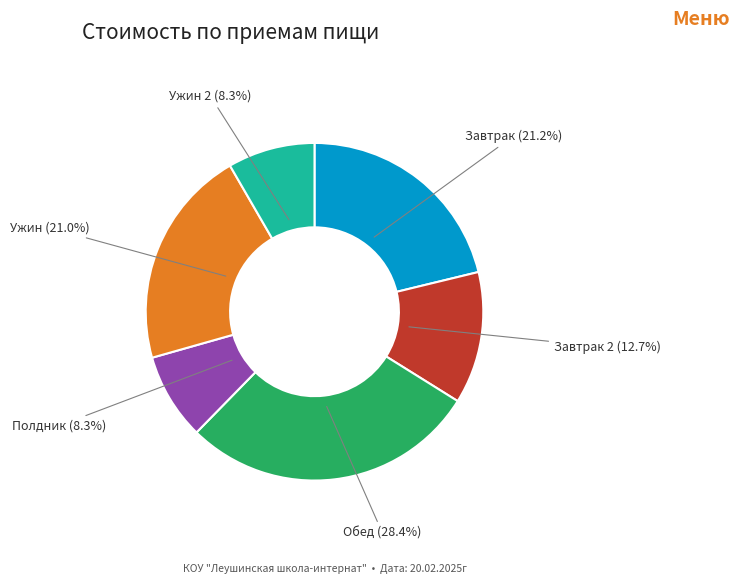

What is the ratio of the value at Полдник to the value at Обед?

0.3